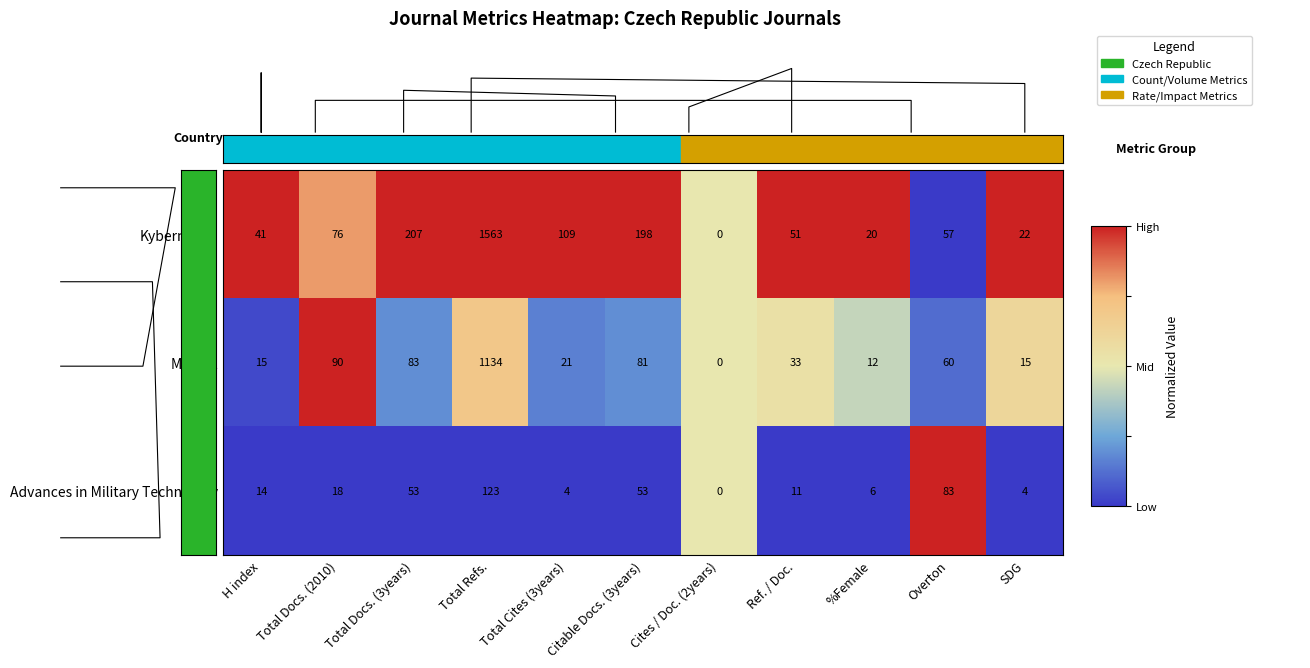

How many categories are shown in the chart?

11